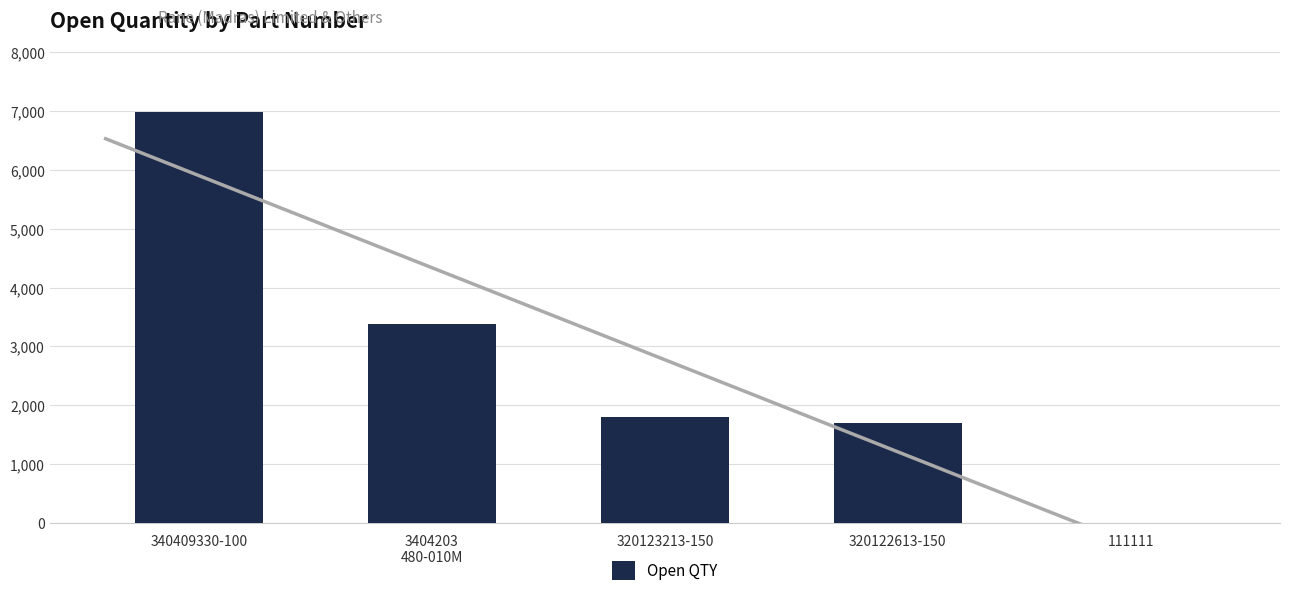

At which label does the data first exceed 1800?

340409330-100